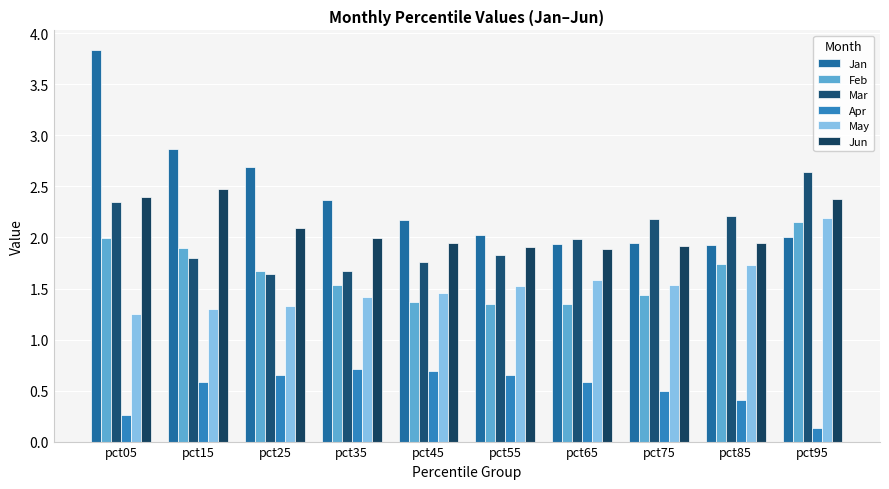

How many data points does each series have?

10